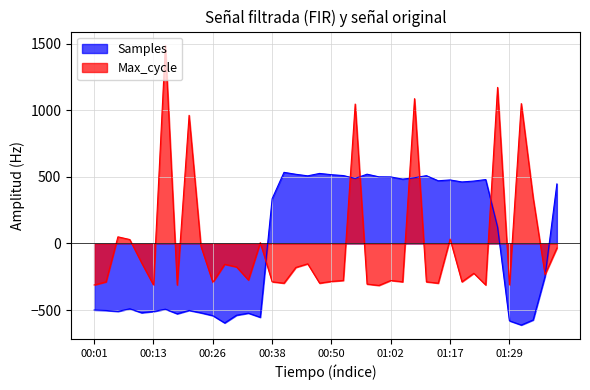

At how many categories does at least one series exceed 153?

25